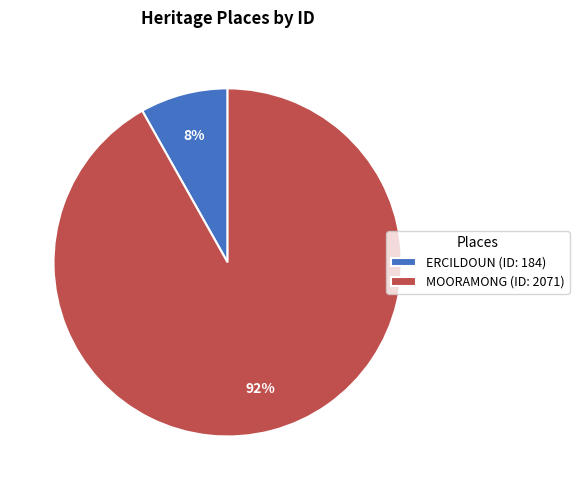

How many slices are in this pie chart?

2